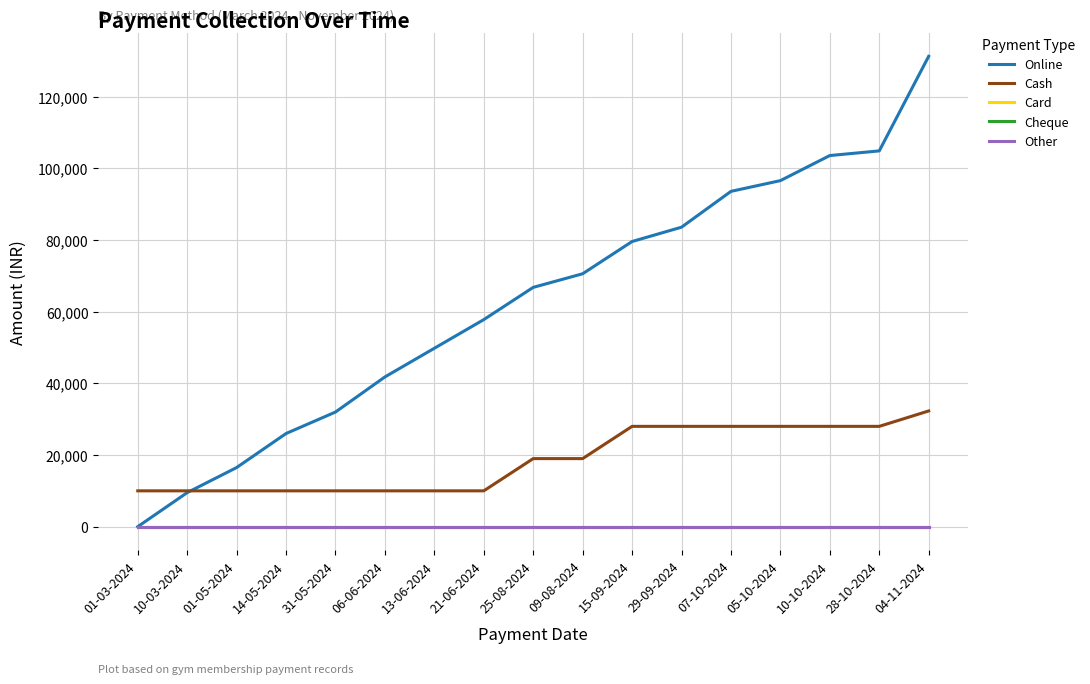

Between which two adjacent categories do Online and Cash first intersect?

10-03-2024 and 01-05-2024